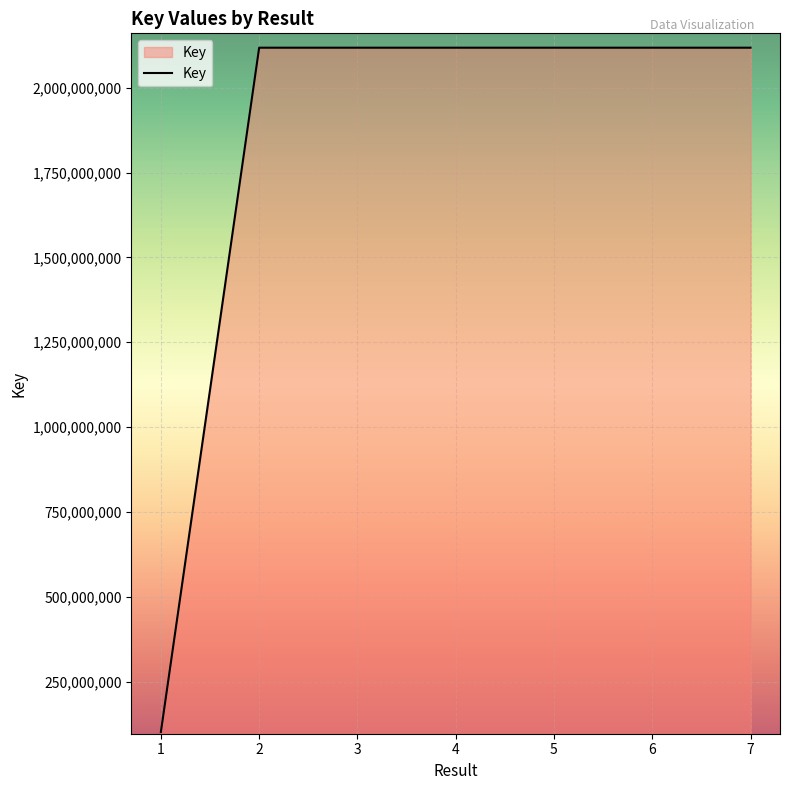

What is the maximum value shown in the chart?

2117938001